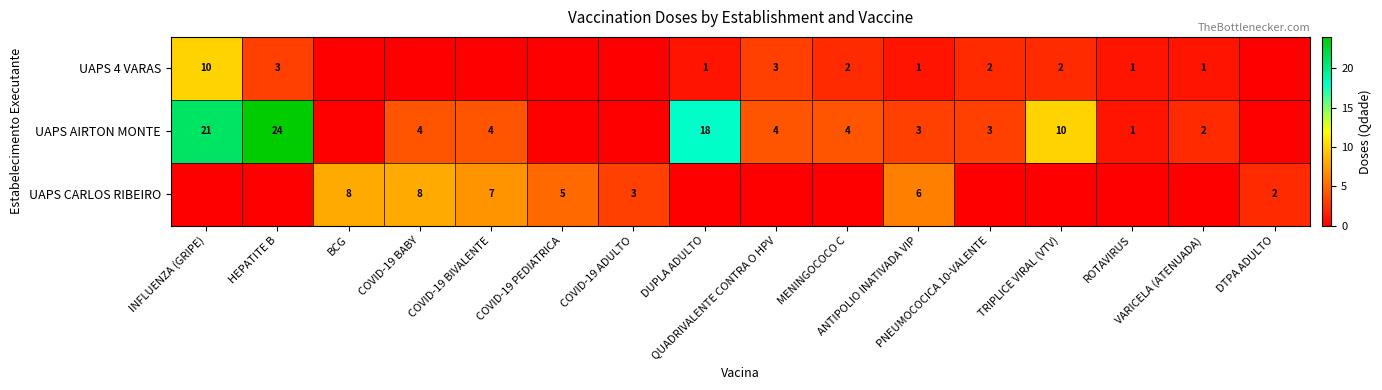

What is the difference between the maximum and minimum values in the UAPS 4 VARAS series?

10